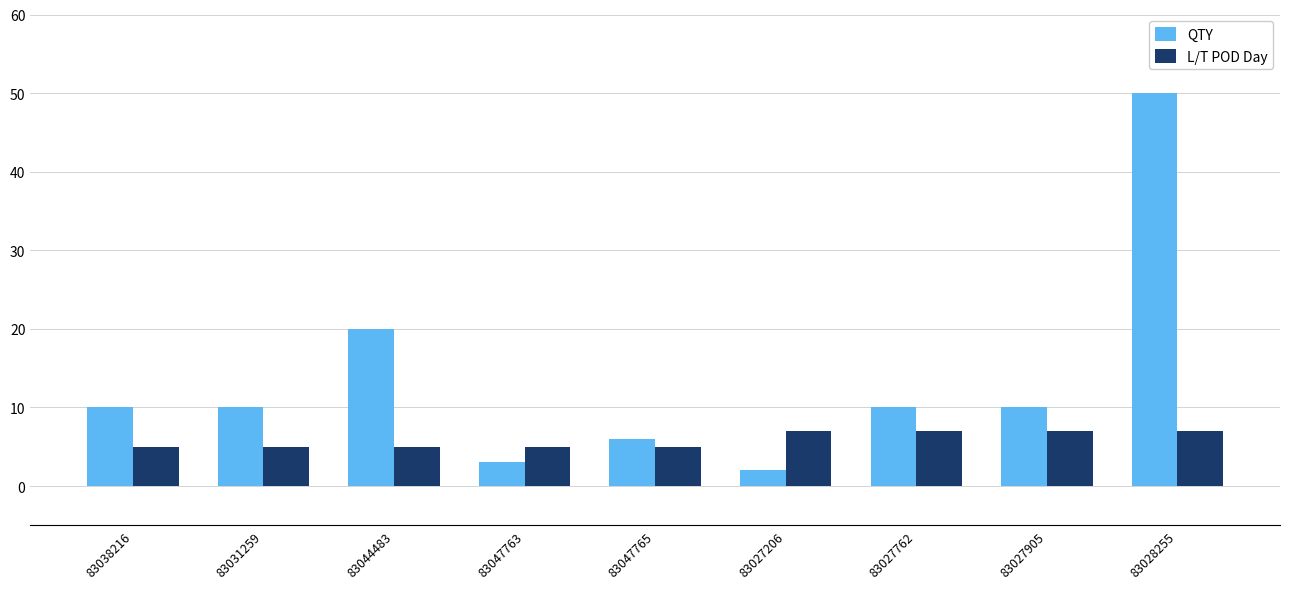

Which series has the largest total across all categories?

QTY